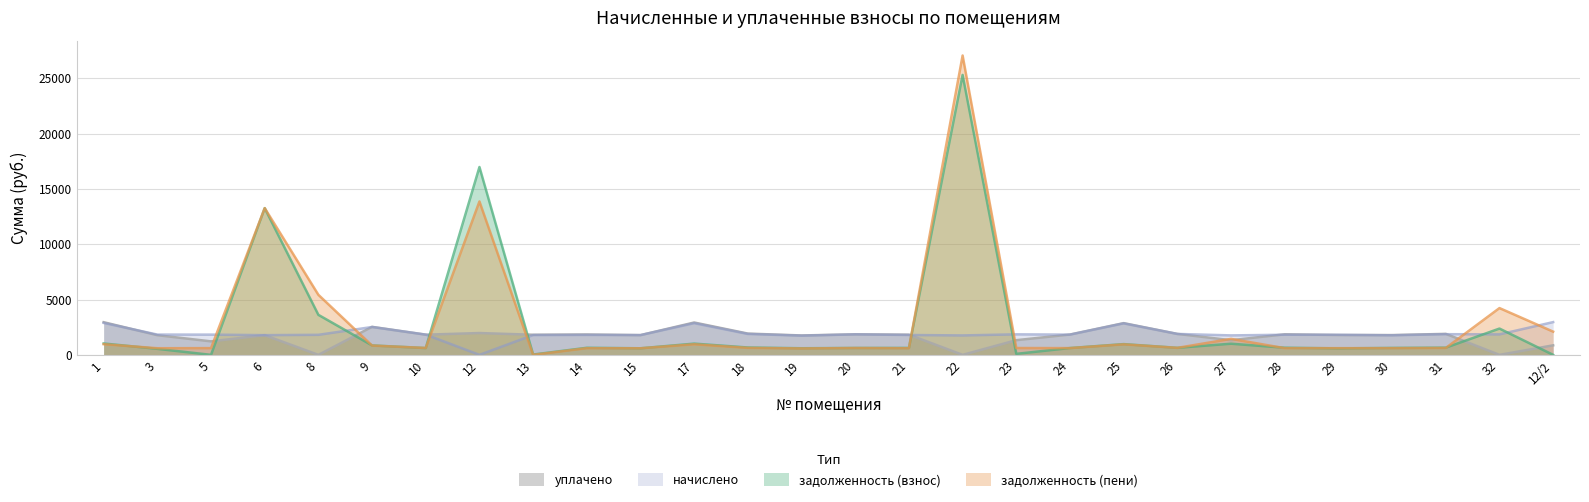

What is the total value across all series at 21?

4844.3